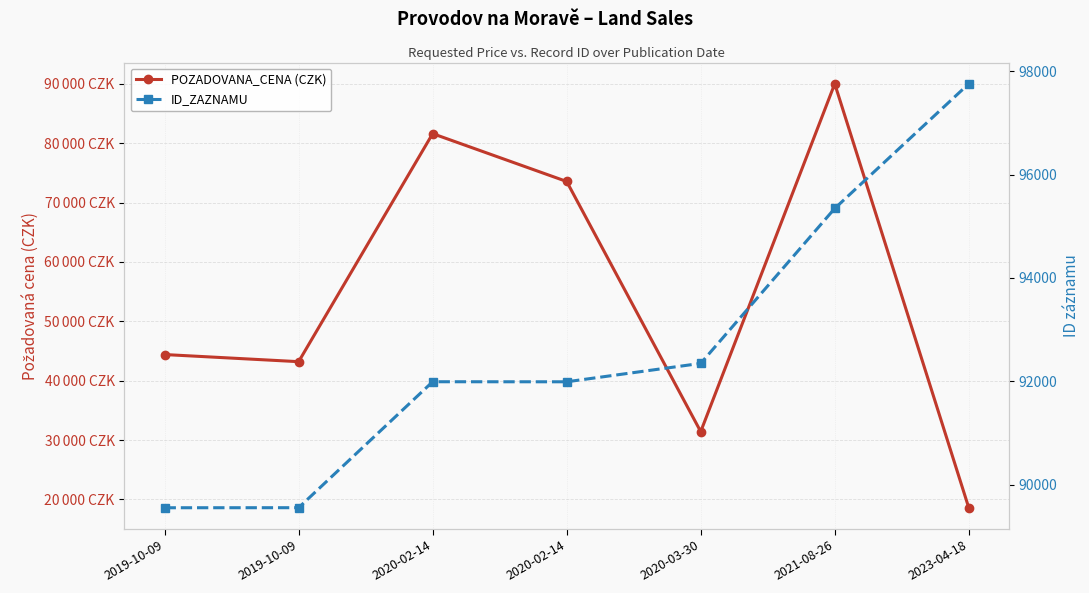

True or false: ID_ZAZNAMU and POZADOVANA_CENA (CZK) cross at least once.

False